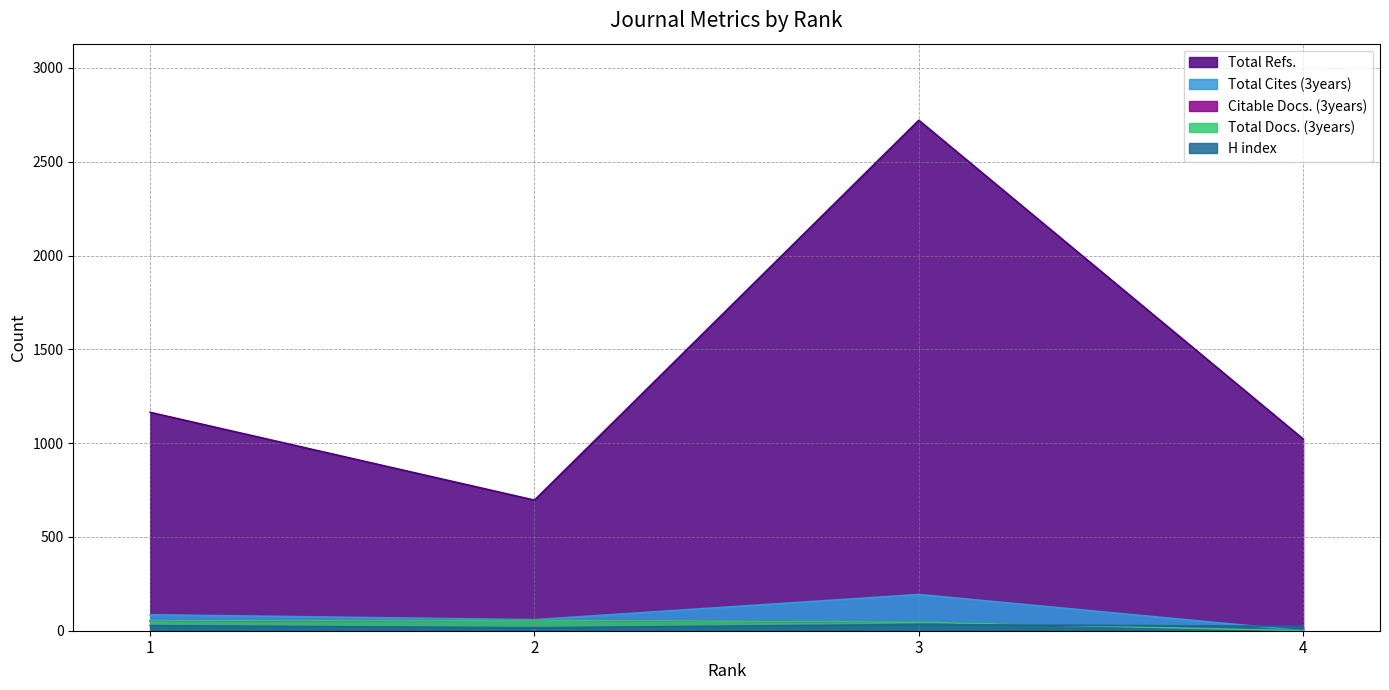

The Total Docs. (3years) series shows 57 at 2. True or false?

True